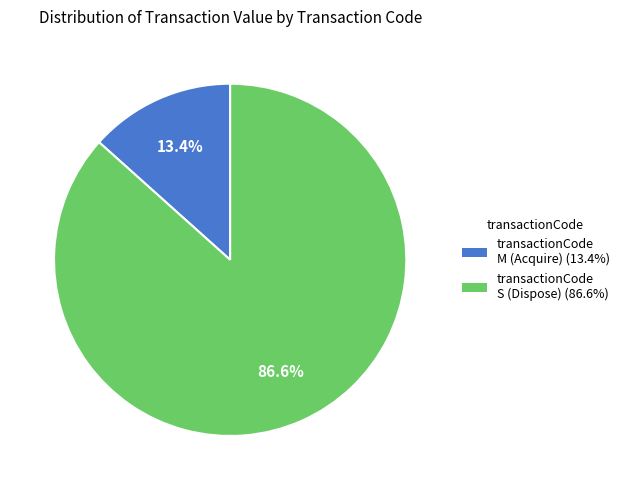

To the nearest percent, what is the difference between the largest and smallest slice percentages?

73%